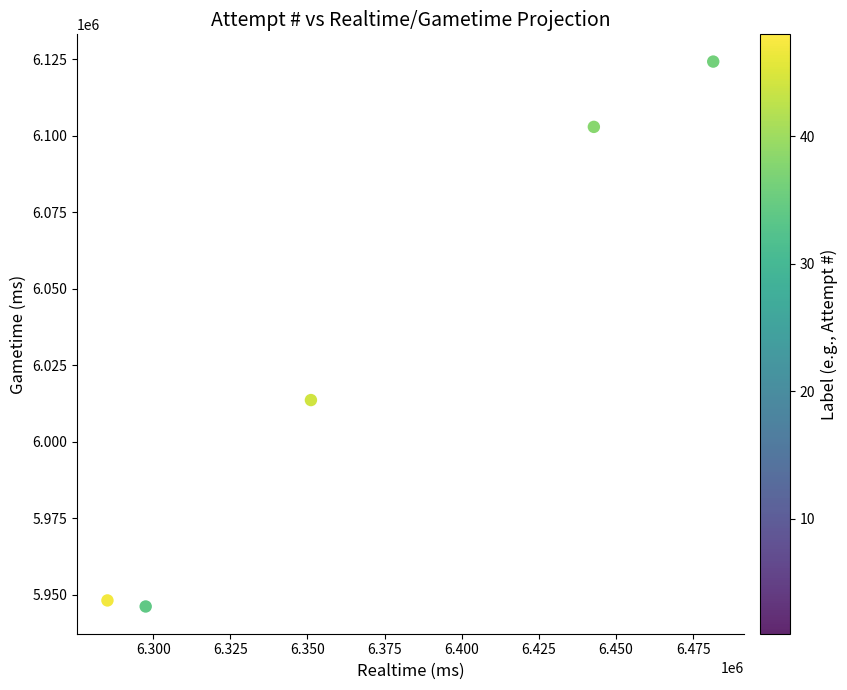

What Y value in the scatter plot is closest to 6035164?

6013577